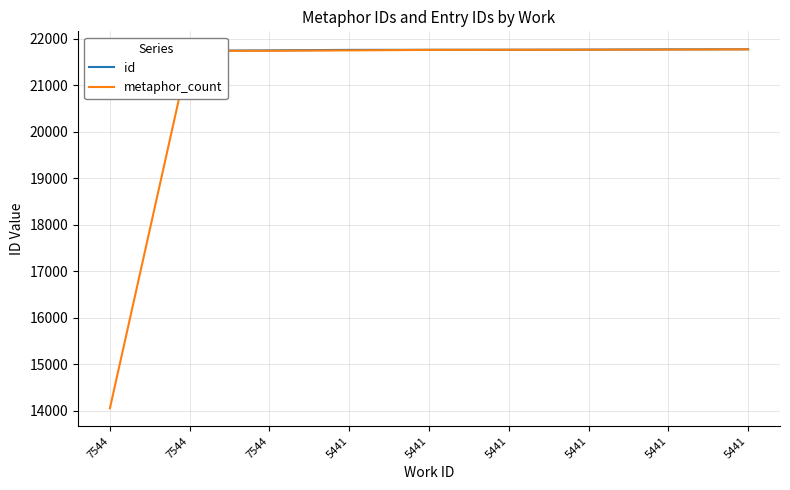

True or false: id and metaphor_count intersect in this chart.

False